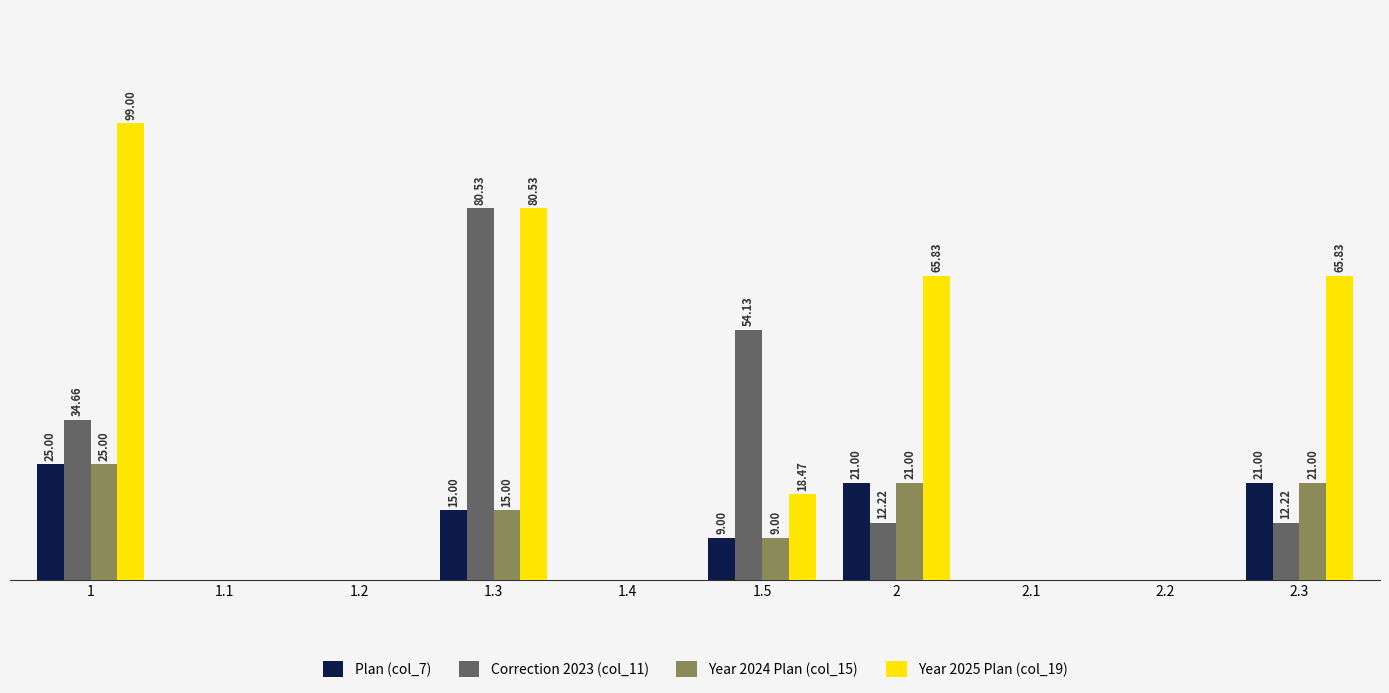

Which series changed the most between 1.5 and 2?

Year 2025 Plan (col_19)